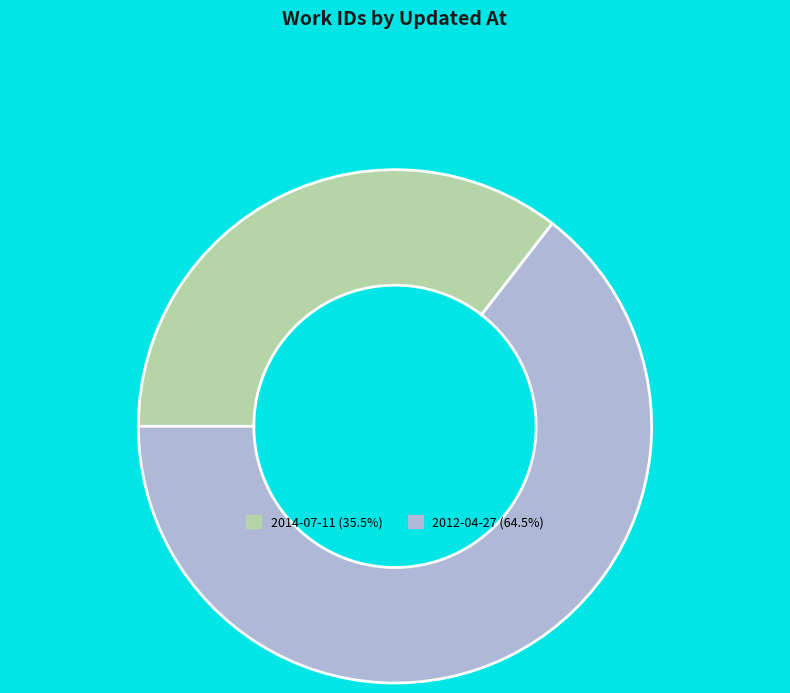

Does any single category account for the majority?

Yes